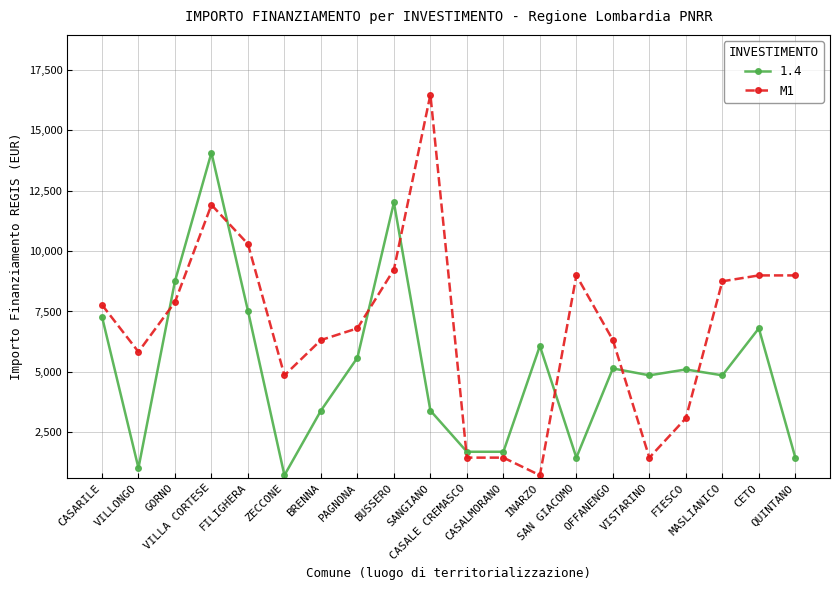

Rank the series by their maximum value, from highest to lowest.

M1, 1.4